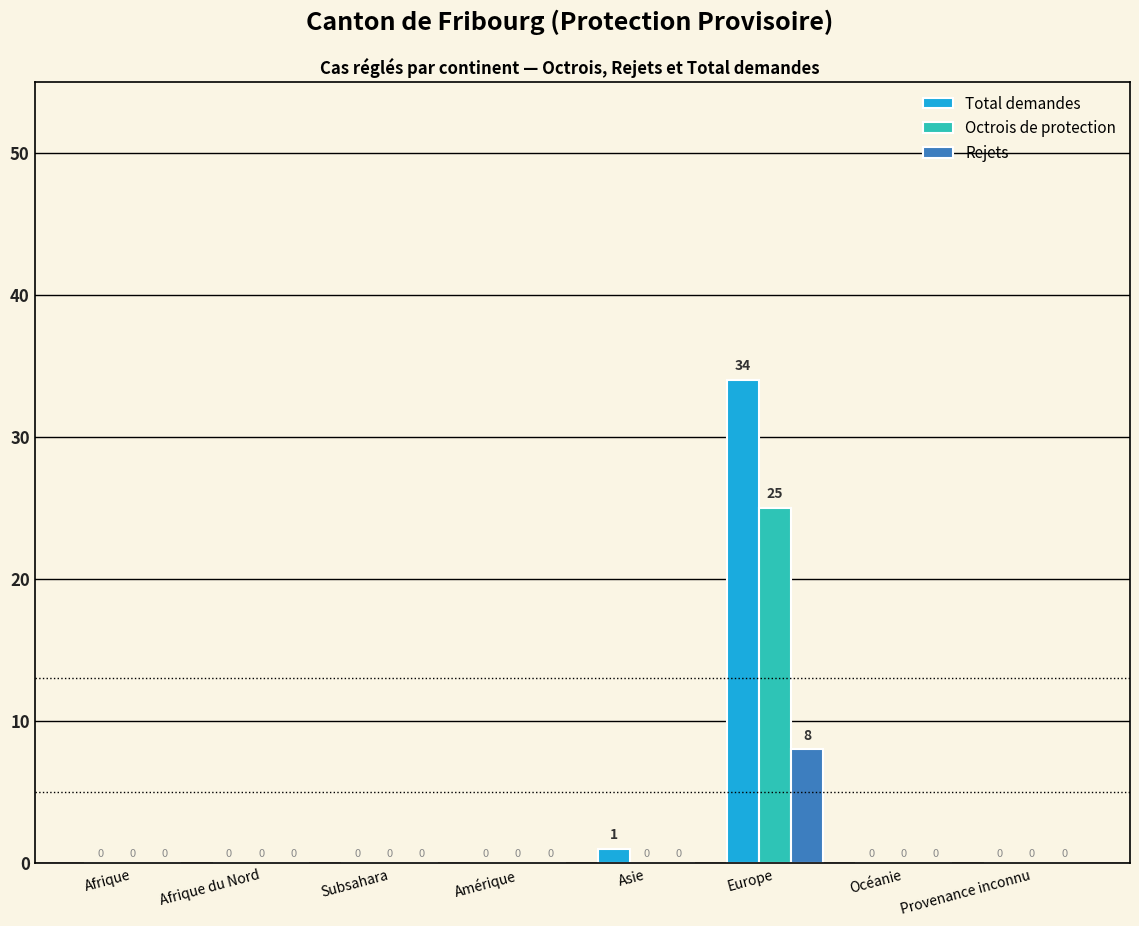

What is the sum of all Octrois de protection values?

25